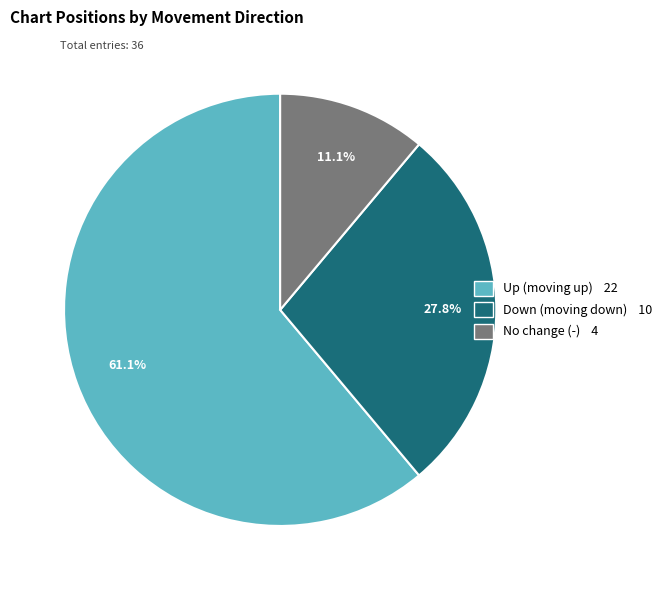

How many segments does this pie chart have?

3